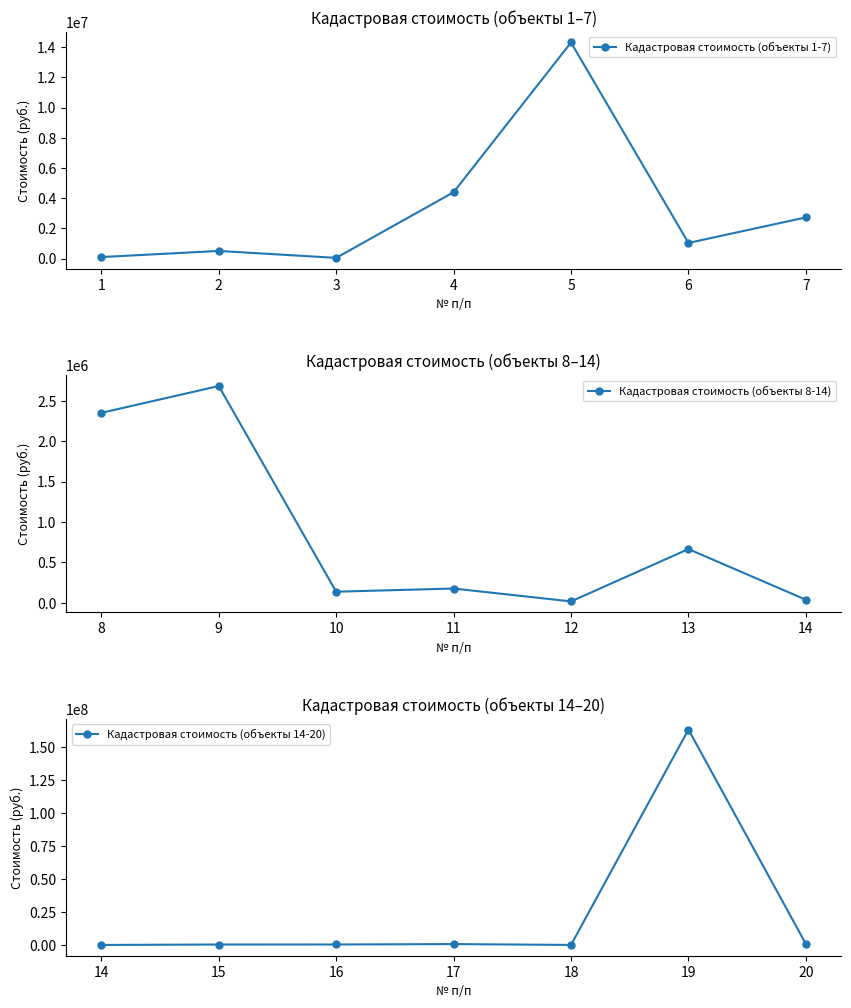

The value of Кадастровая стоимость (объекты 14-20) at 19 is 163362597.4. True or false?

True